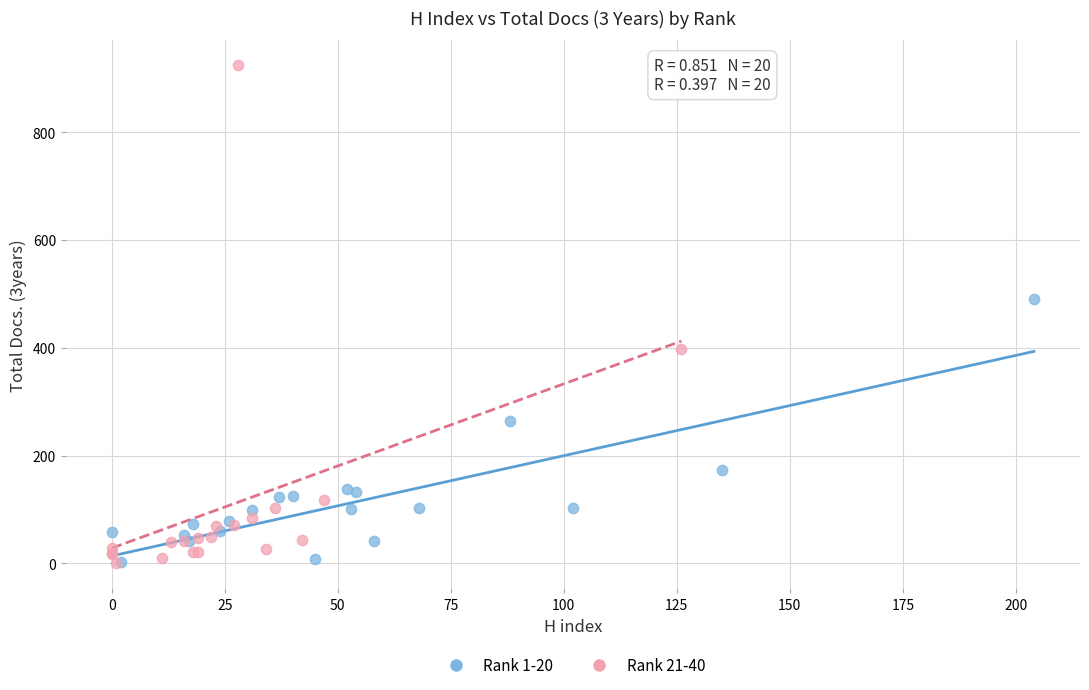

Which series reaches the maximum Y coordinate?

Rank 21-40